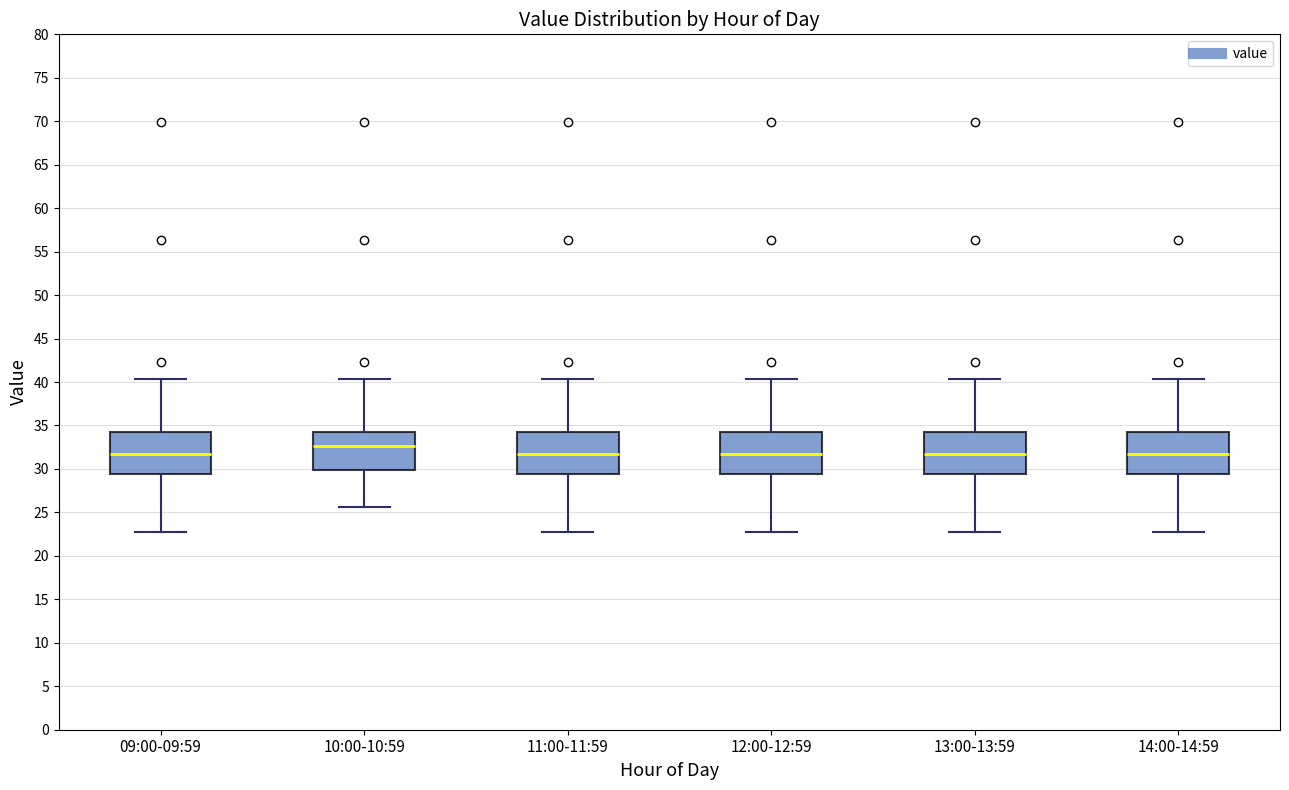

Reading left to right, transcribe this box plot: for each box, give where its median line is, the range the box spans, and where its two whiskers end, as read against the y-axis. The values are not printed on the chart, so give them approximately, as read against the axis.

09:00-09:59: median 31.5, box 29.5 to 34.5, whiskers 22.5 to 40.5
10:00-10:59: median 32.5, box 30.0 to 34.5, whiskers 25.5 to 40.5
11:00-11:59: median 31.5, box 29.5 to 34.5, whiskers 22.5 to 40.5
12:00-12:59: median 31.5, box 29.5 to 34.5, whiskers 22.5 to 40.5
13:00-13:59: median 31.5, box 29.5 to 34.5, whiskers 22.5 to 40.5
14:00-14:59: median 31.5, box 29.5 to 34.5, whiskers 22.5 to 40.5